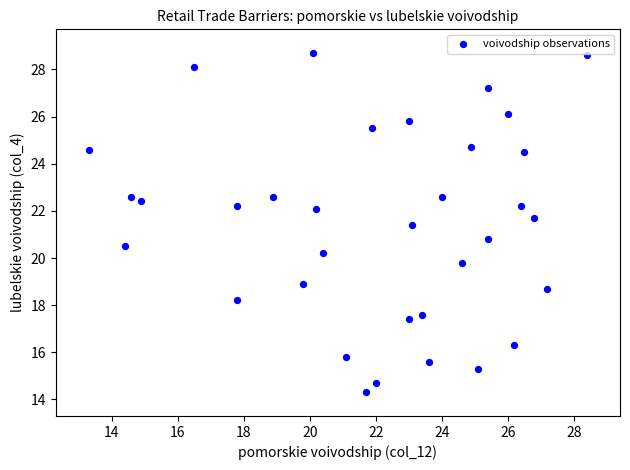

What Y value in the scatter plot is closest to 21?

20.8